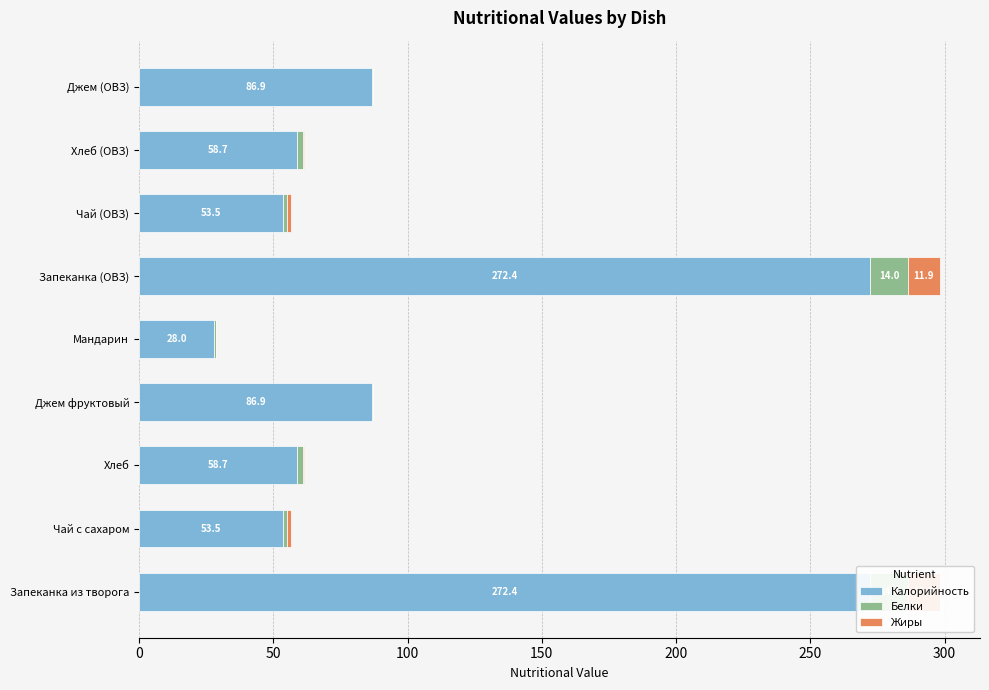

What is the sum of all Белки values?

36.9